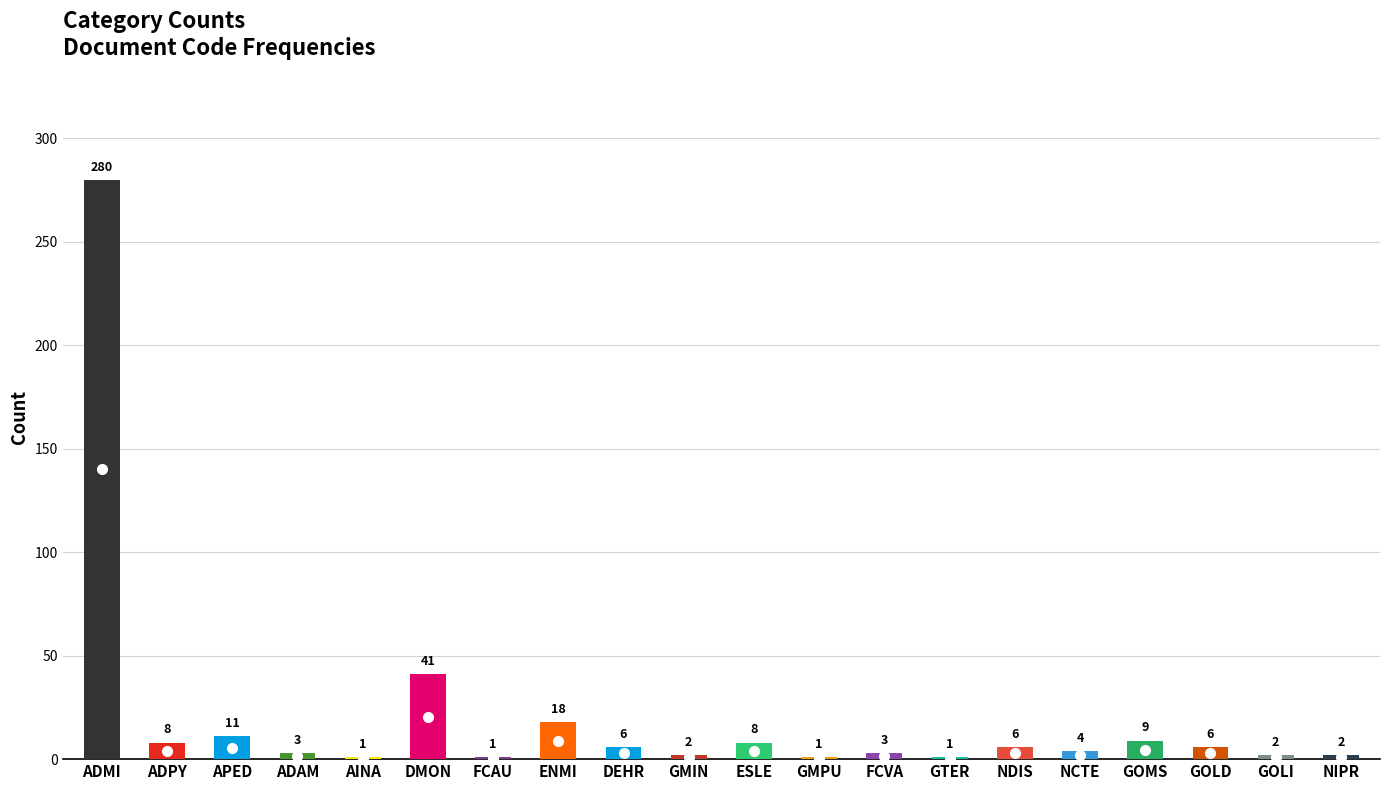

Does the chart contain any negative values?

No